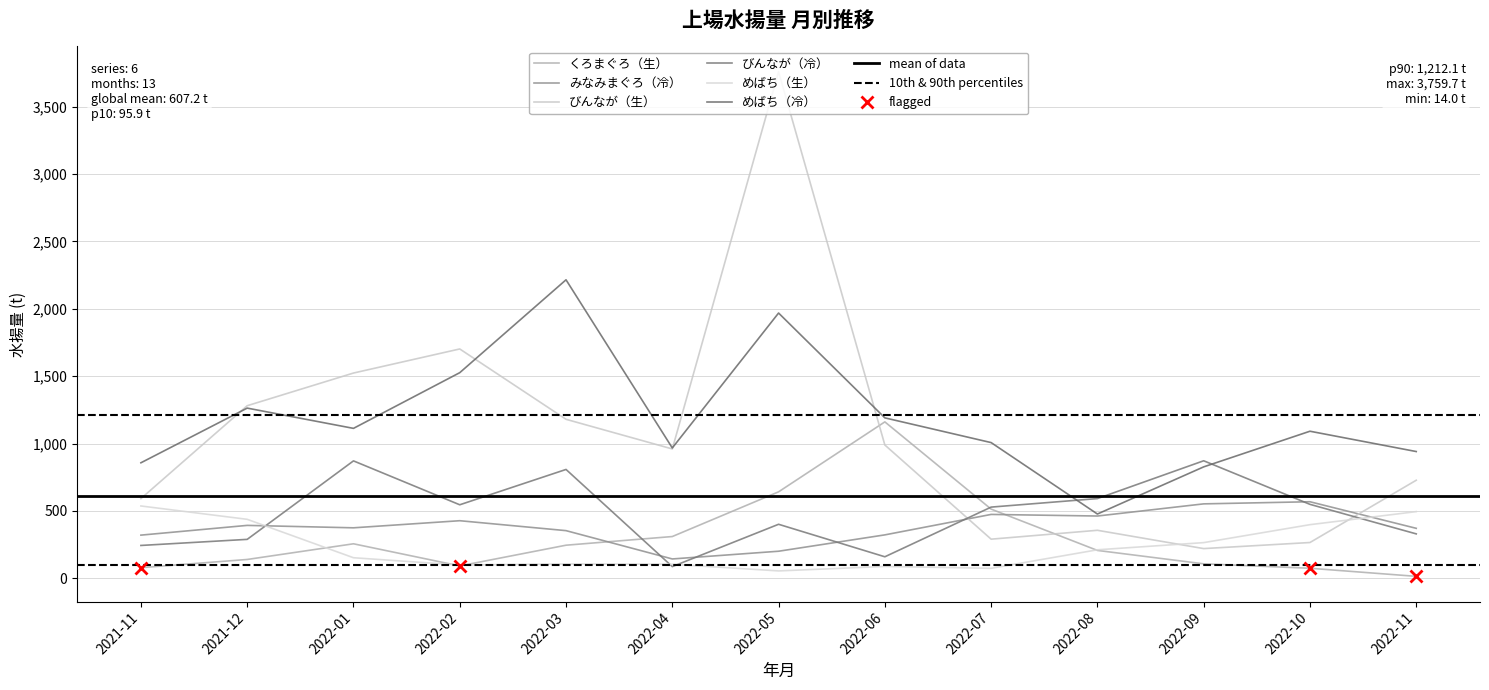

What is the sum of the みなみまぐろ（冷） values at 2022-10 and 2022-08?

1029.5